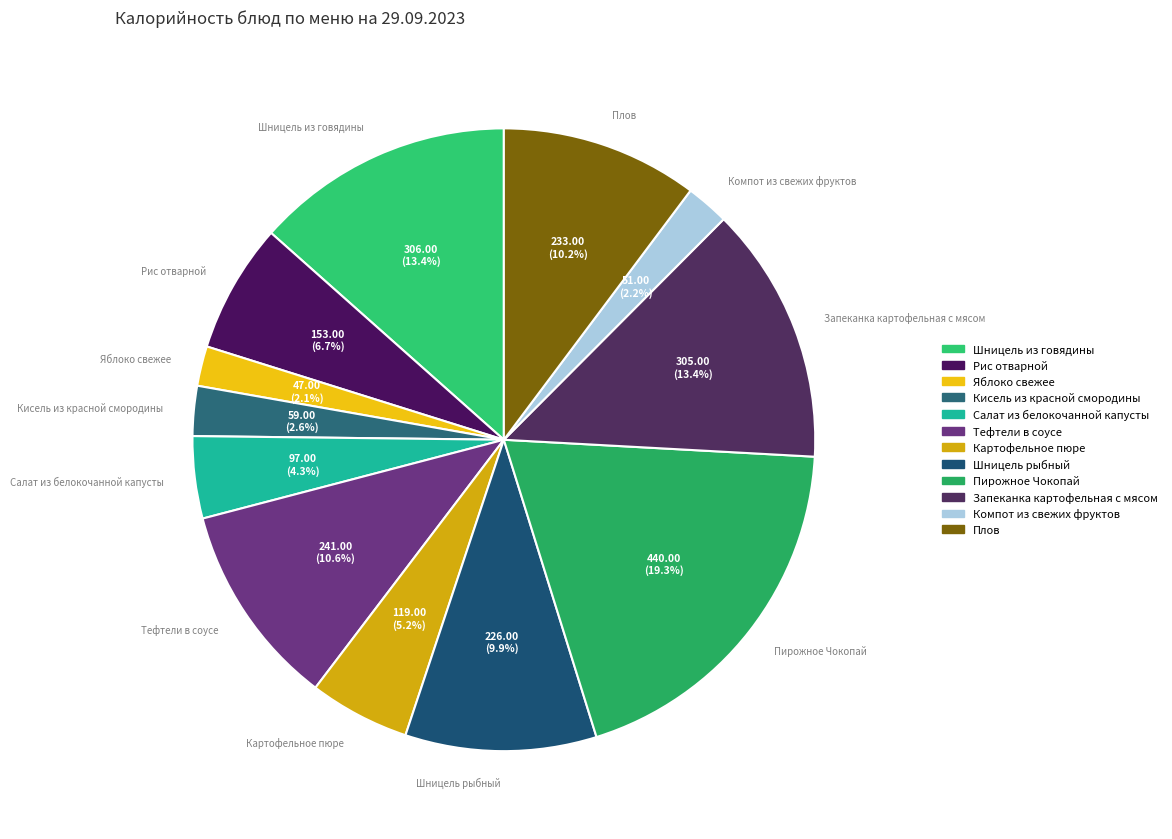

Which category has the biggest portion of the pie?

Пирожное Чокопай